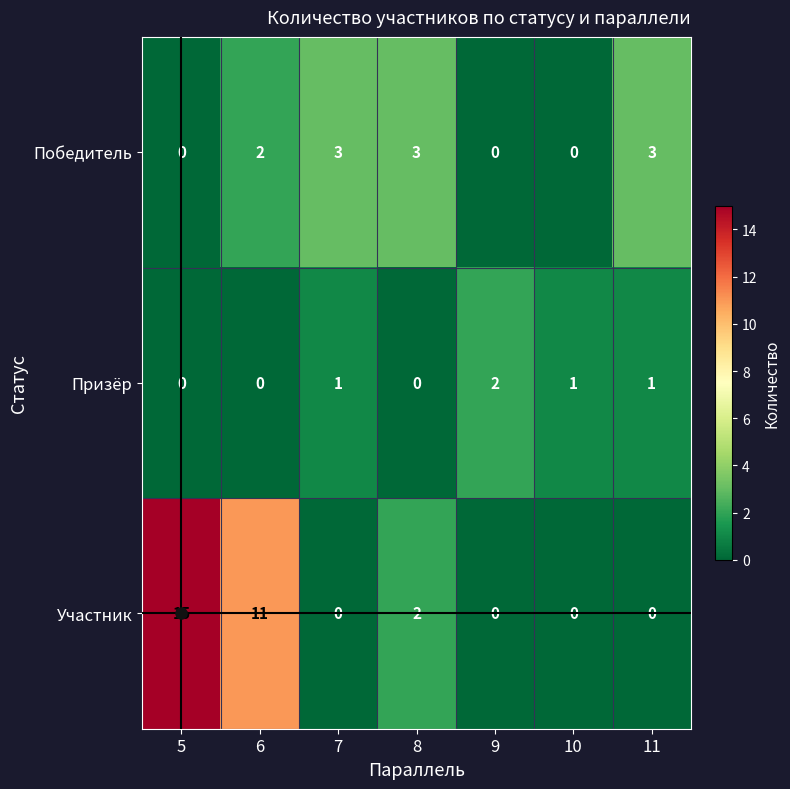

What is the maximum value shown in the chart?

15